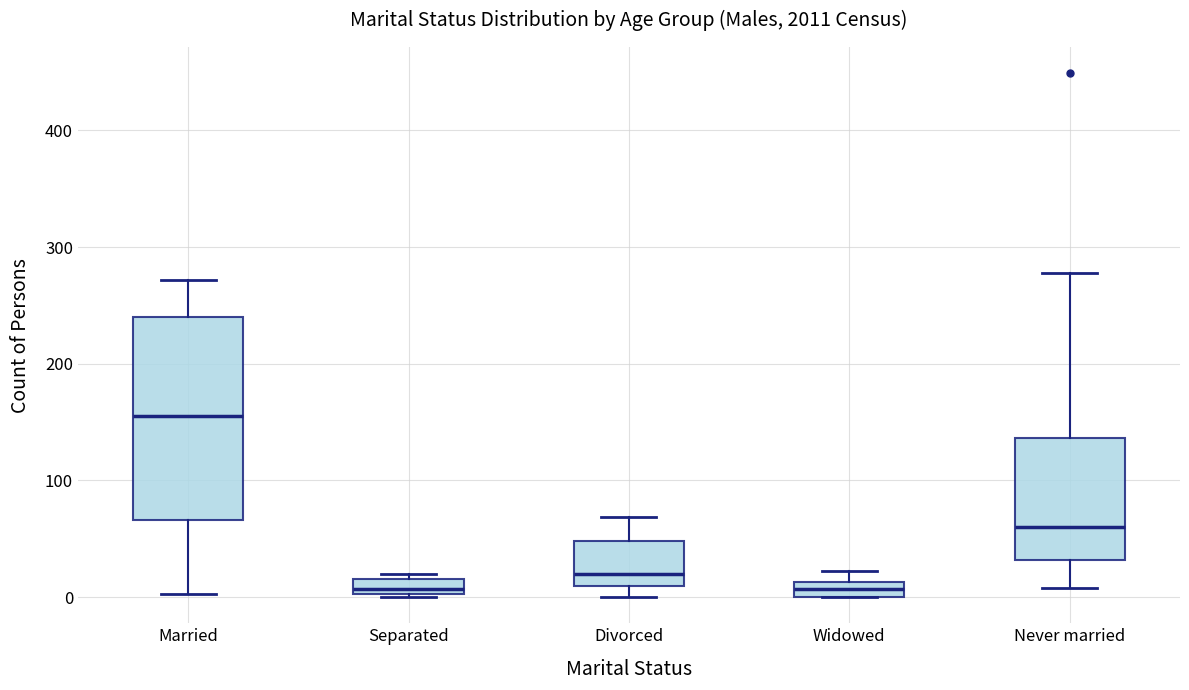

Where does the upper whisker of the box for Never married end on the y-axis? The values are not printed on the chart, so give them approximately, as read against the axis.

280